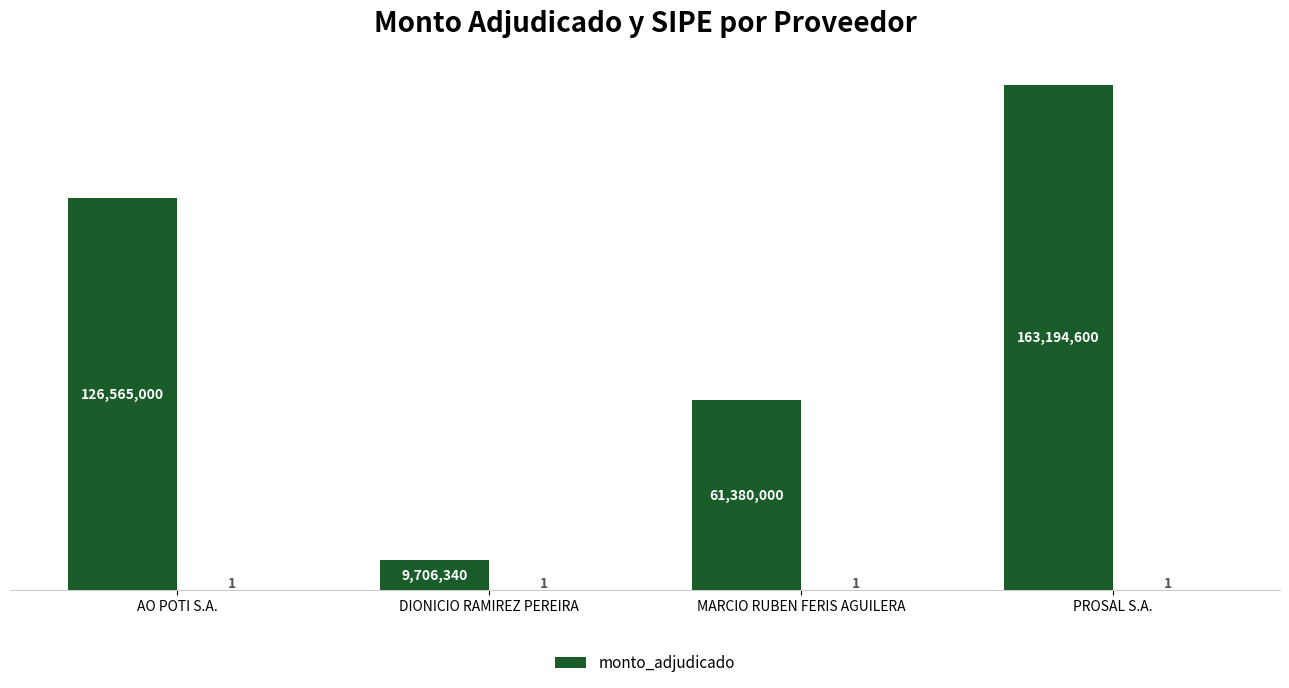

Are the bars horizontal?

No